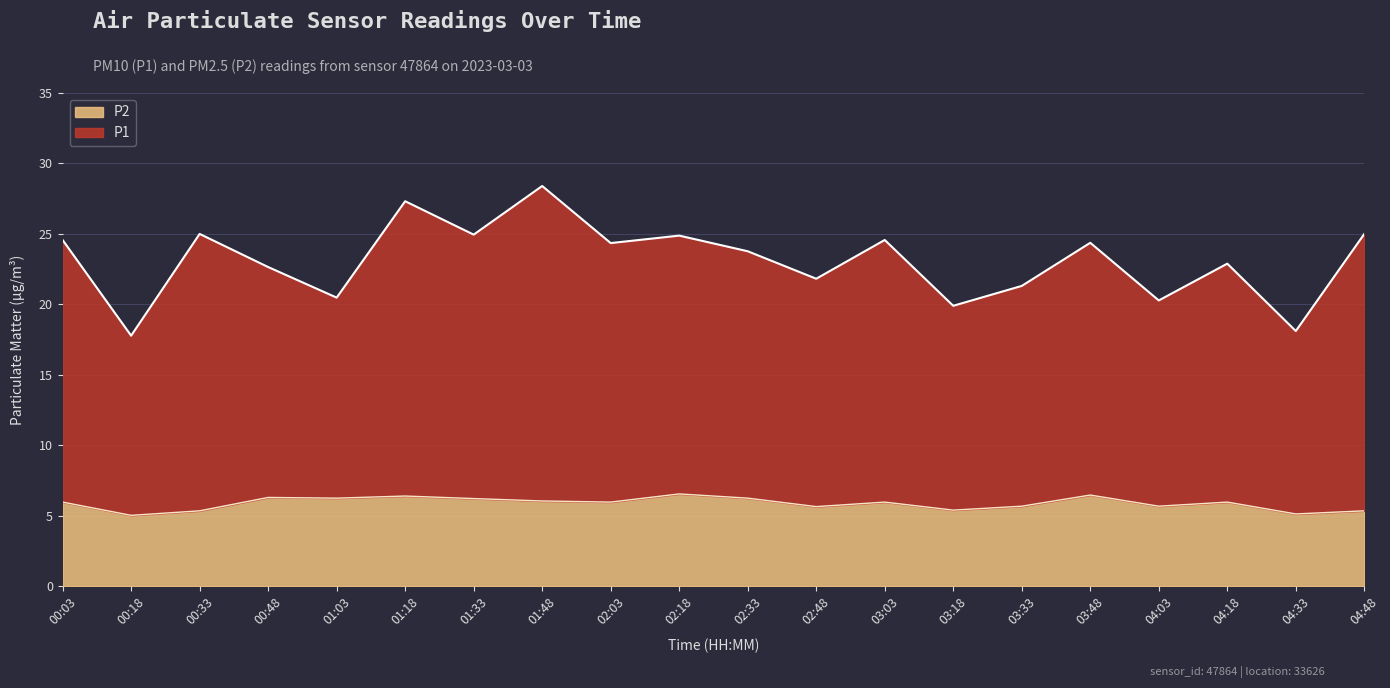

Reading left to right, what are all the values shown in this chart?

P1: 24.6	17.8	25.0	22.7	20.5	27.3	24.9	28.4	24.3	24.9	23.8	21.8	24.6	19.9	21.3	24.4	20.3	22.9	18.1	25.0
P2: 6.0	5.0	5.3	6.3	6.2	6.4	6.2	6.0	6.0	6.5	6.2	5.7	6.0	5.4	5.7	6.5	5.7	6.0	5.1	5.3